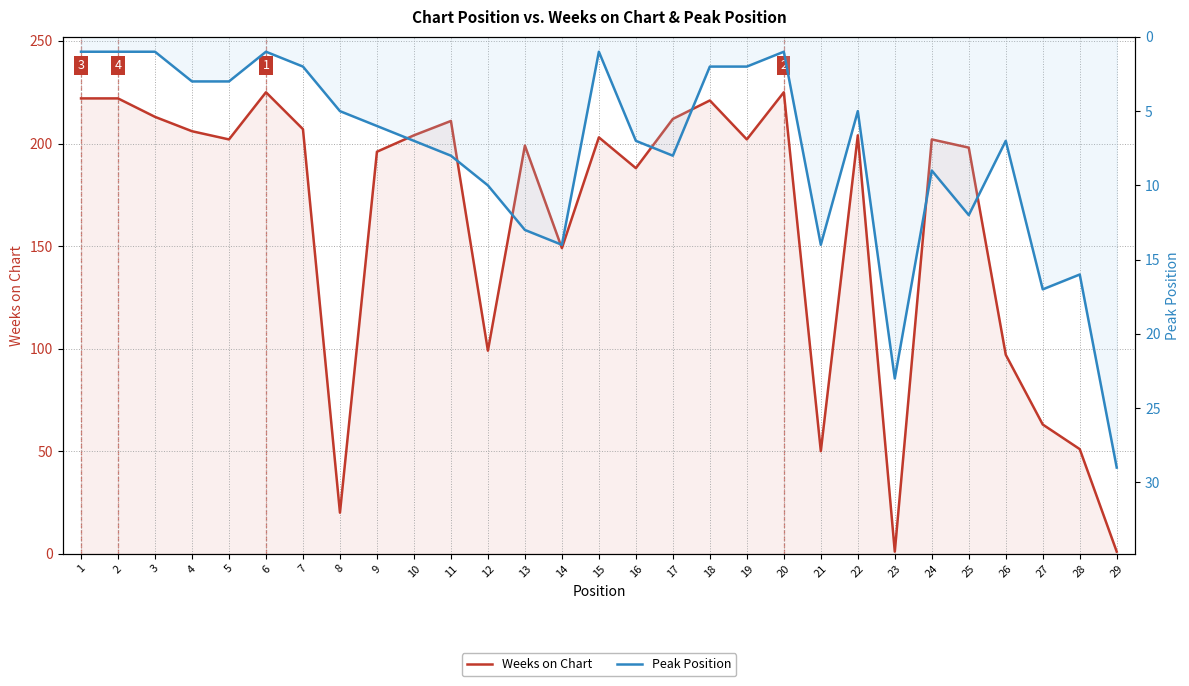

Rank the series at 2 from highest to lowest value.

Weeks on Chart, Peak Position